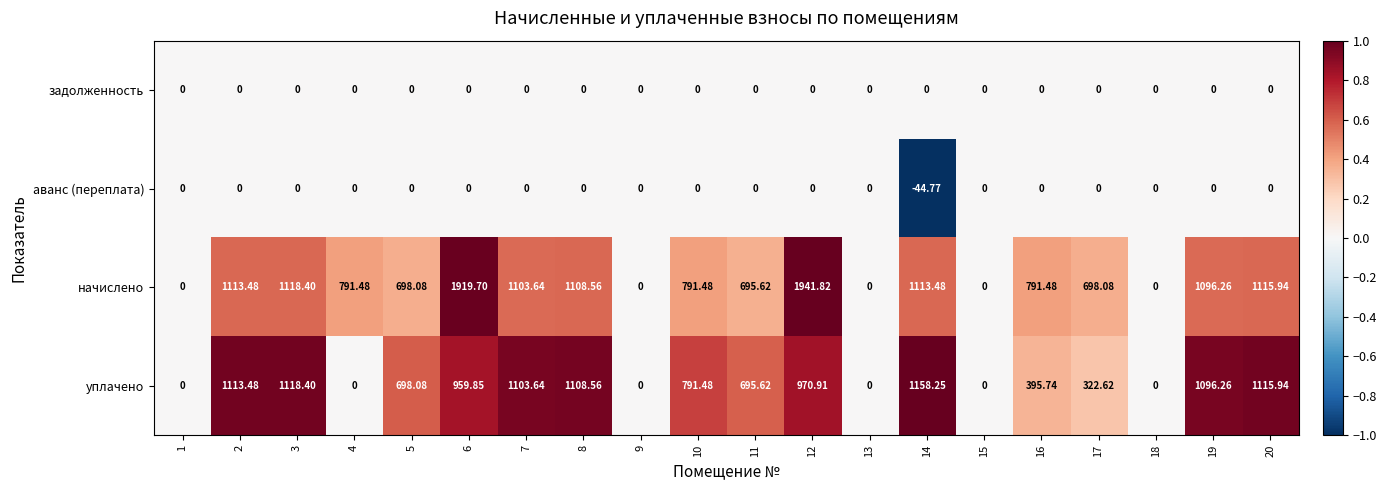

Which series has the largest total across all categories?

начислено